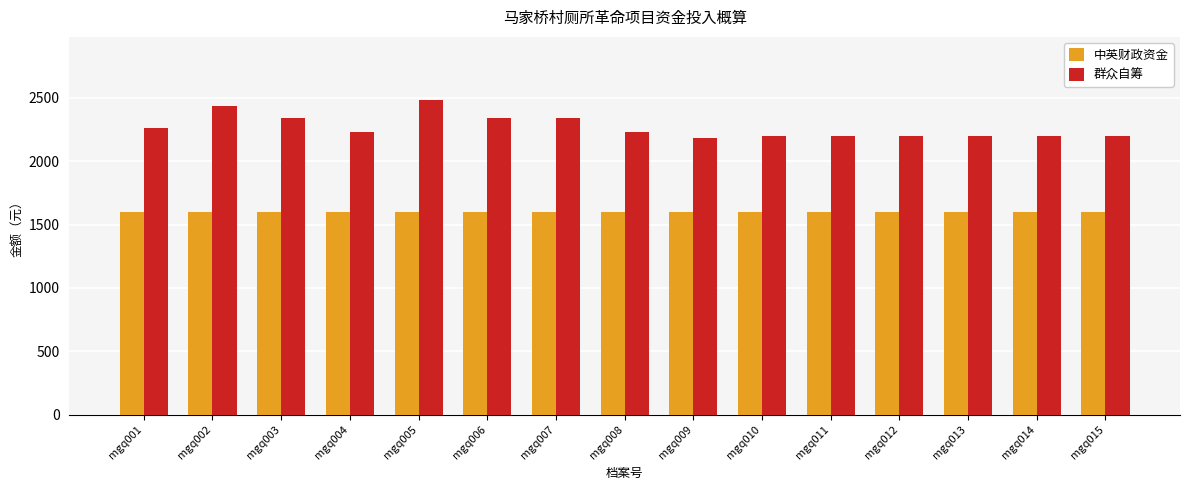

At which category is the sum across all series the highest?

mgq005